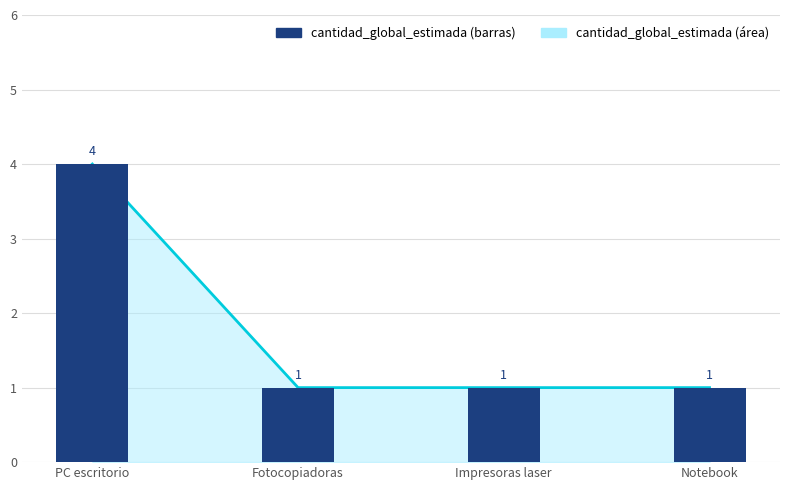

Reading left to right, what are all the values shown in this chart?

4	1	1	1